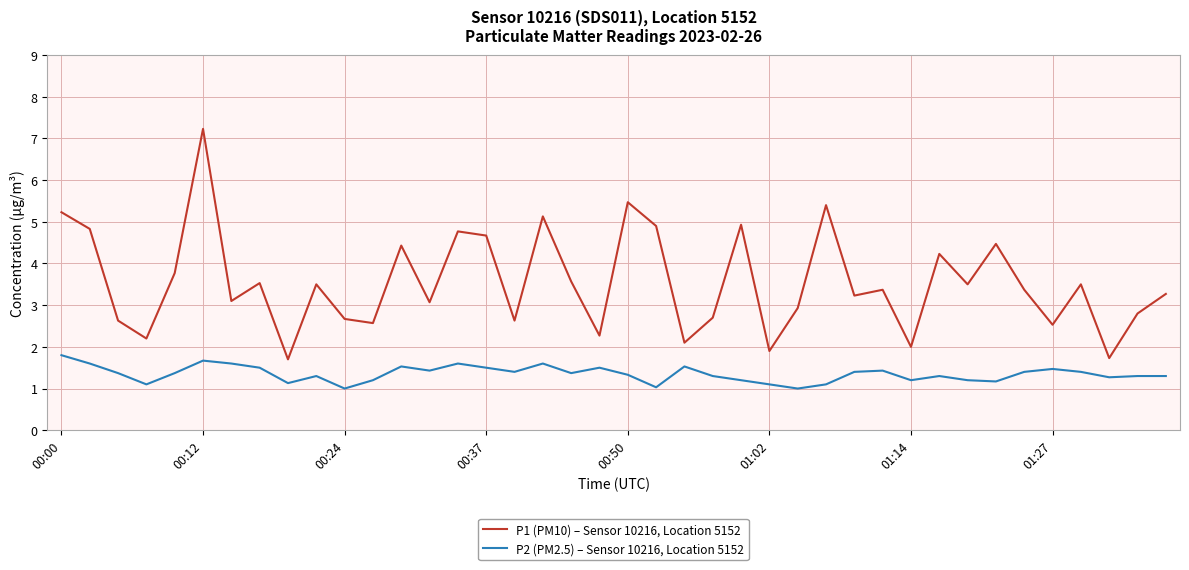

Is this an area chart (filled region under the line)?

No